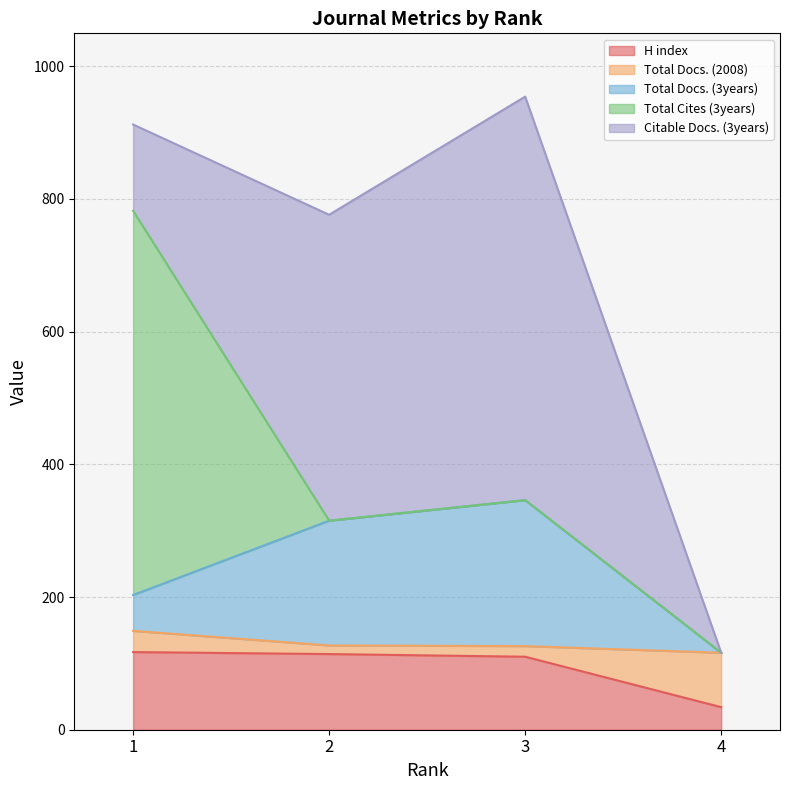

What value does the Total Docs. (2008) series have at 3, to the nearest 5?

15